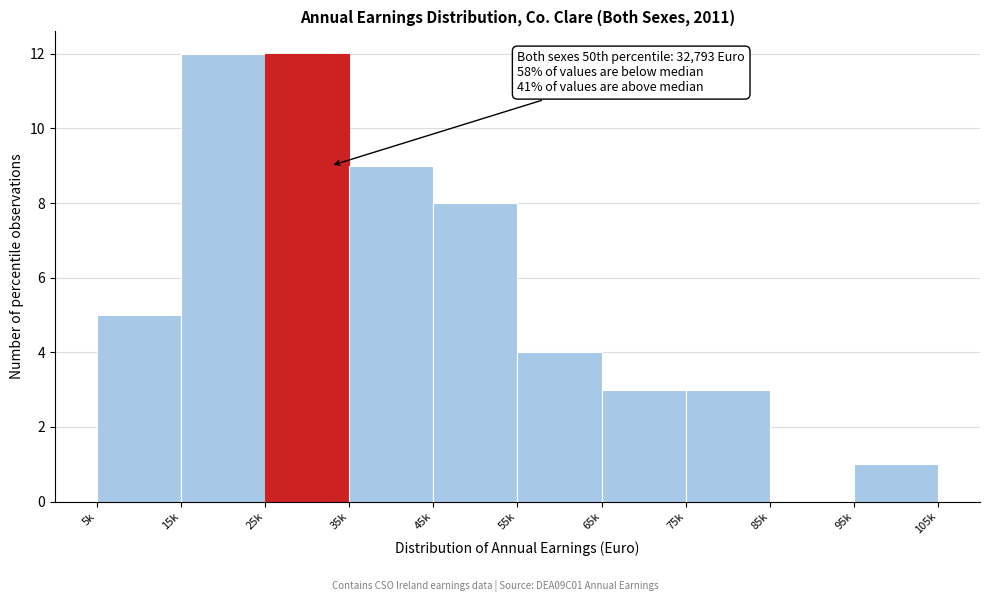

Reading right to left, list all the values displayed in this chart.

95k=1	85k=0	75k=3	65k=3	55k=4	45k=8	35k=9	25k=12	15k=12	5k=5